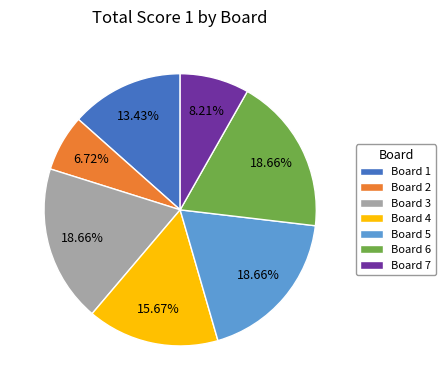

Is Board 6 the majority of the pie?

No